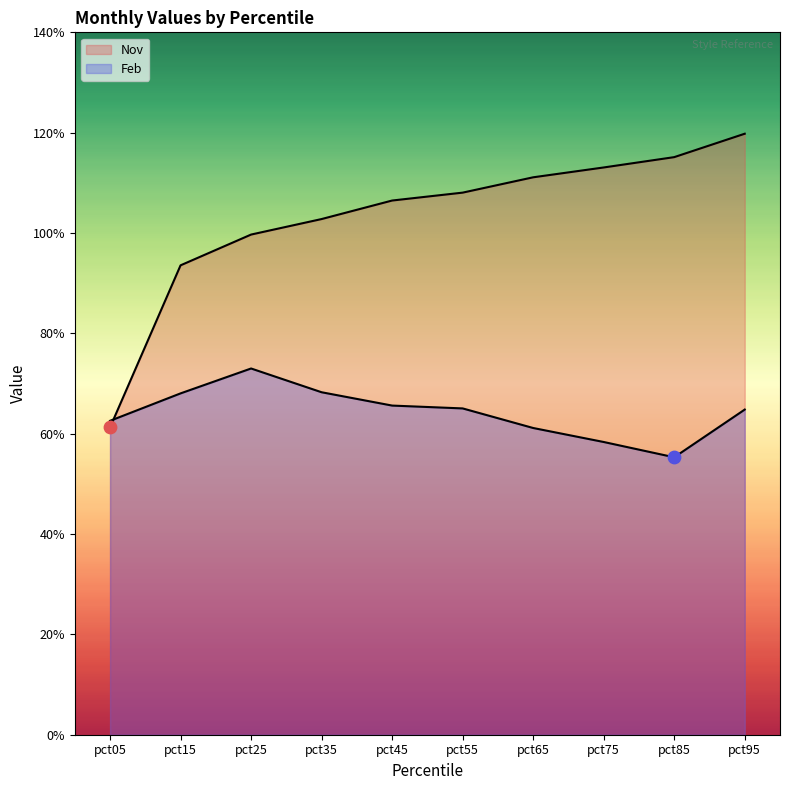

At how many categories does at least one series exceed 0?

10